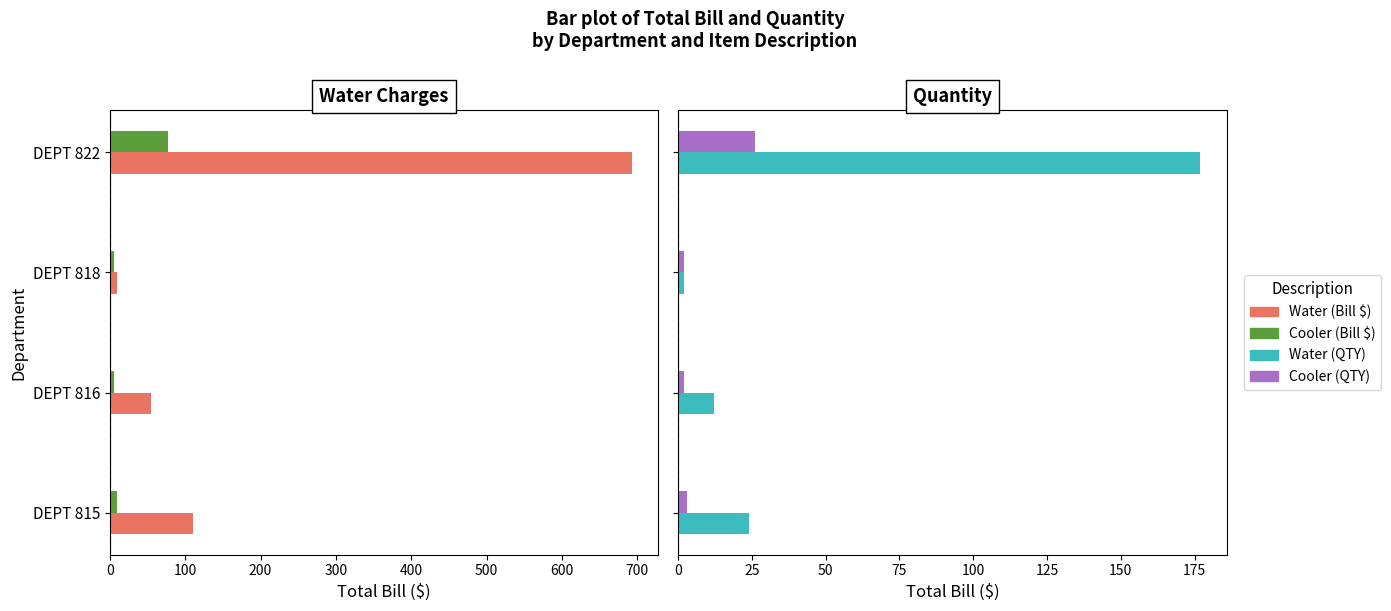

What is the difference between the maximum and minimum values in the QTY Water series?

175.0